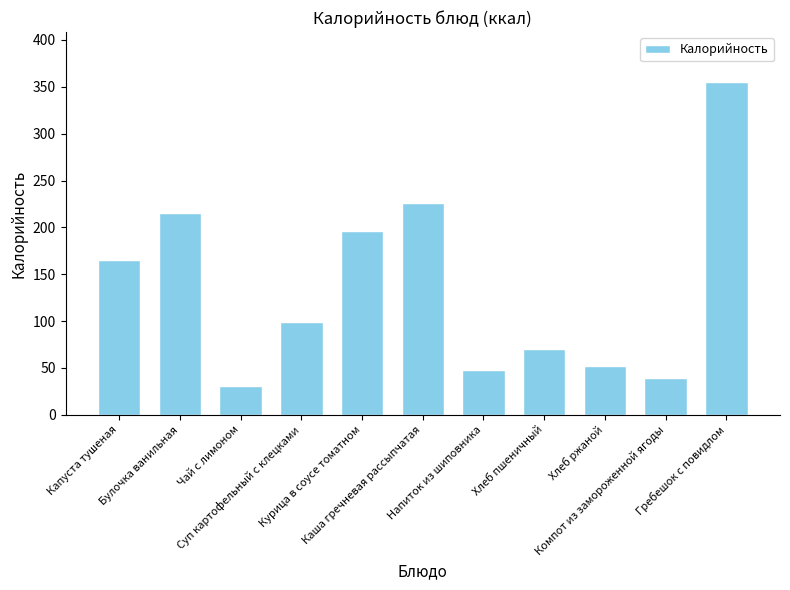

Does the chart contain any negative values?

No